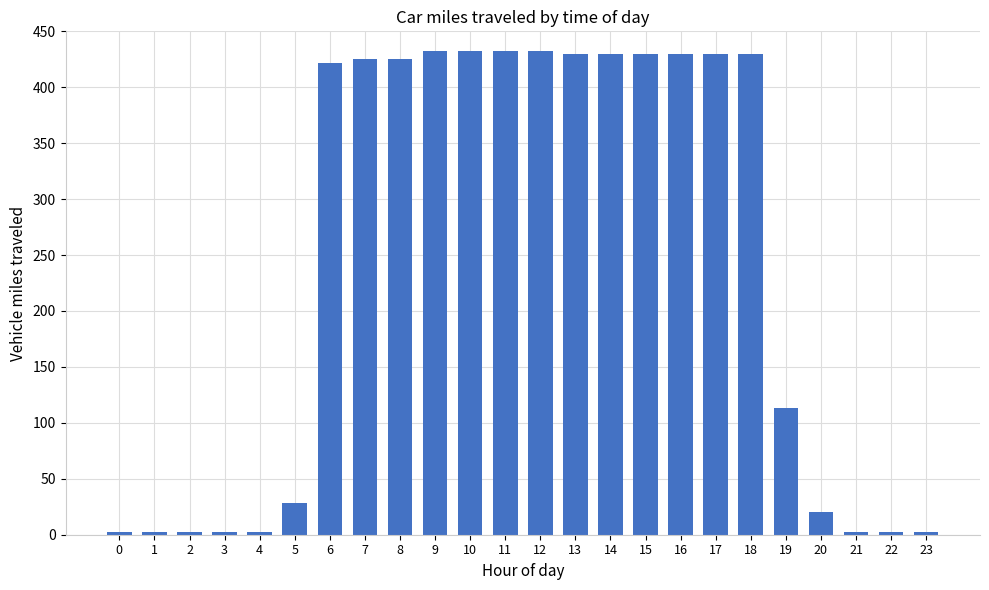

What is the maximum value shown in the chart?

432